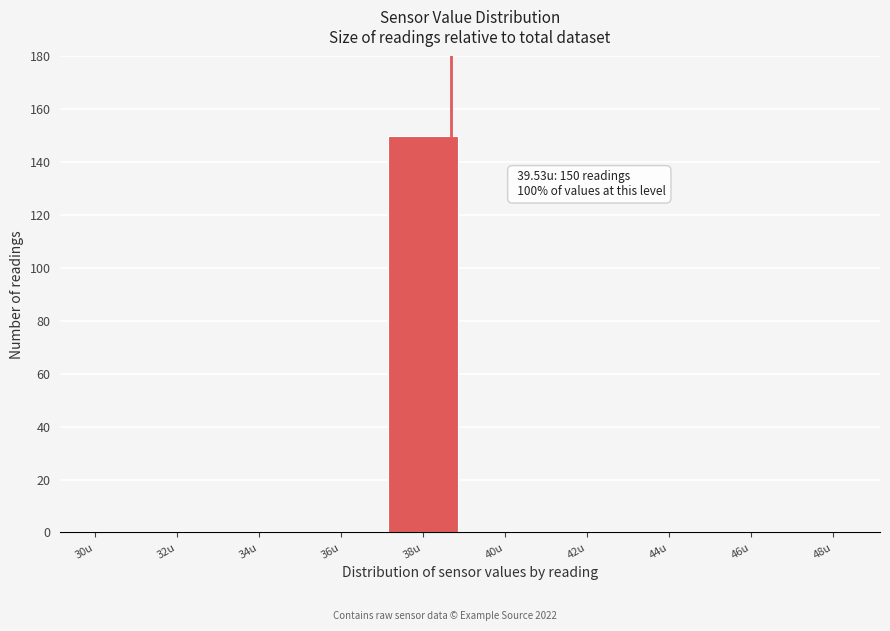

Reading left to right, extract all data points from this chart.

30u=0	32u=0	34u=0	36u=0	38u=150	40u=0	42u=0	44u=0	46u=0	48u=0